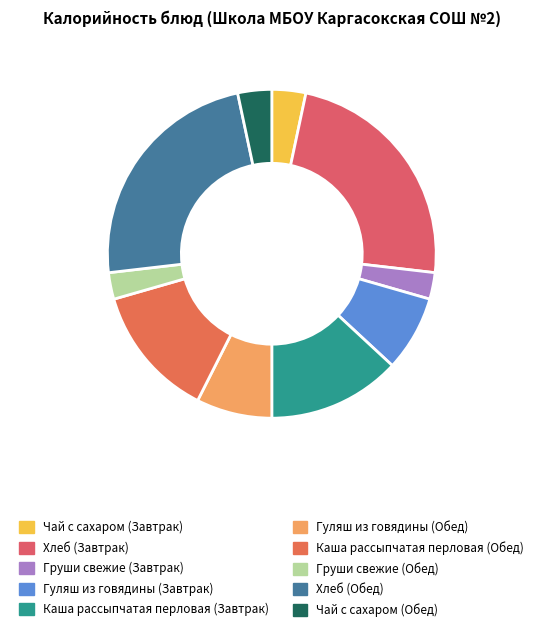

How much of the chart is everything except Гуляш из говядины (Обед)?

92.6%